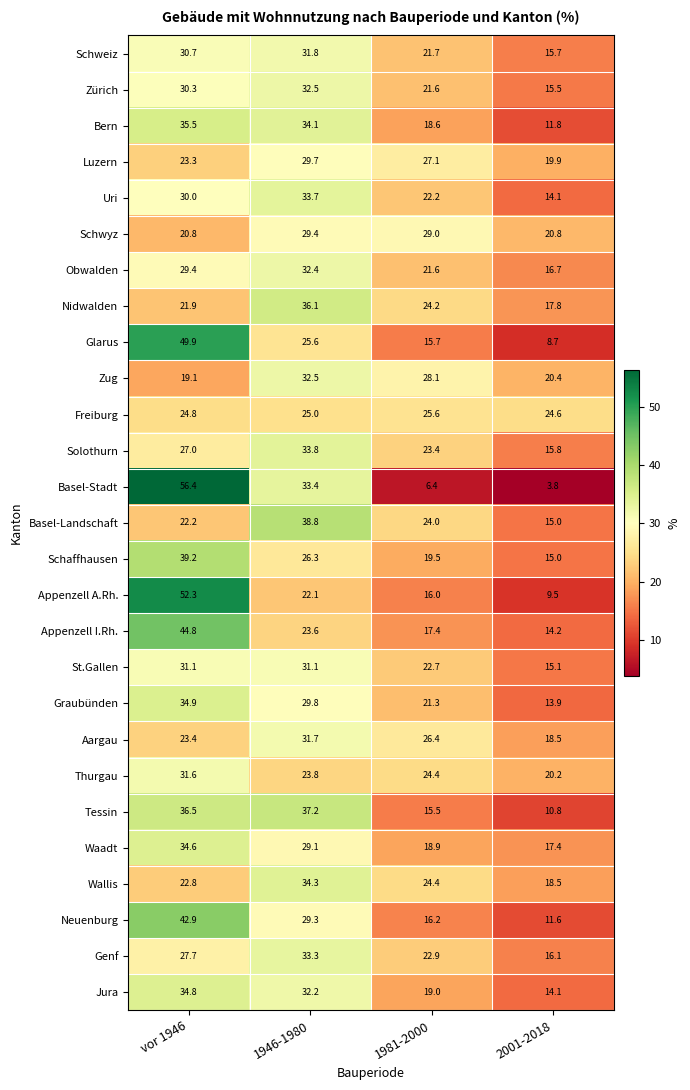

At how many categories does at least one series exceed 33?

2